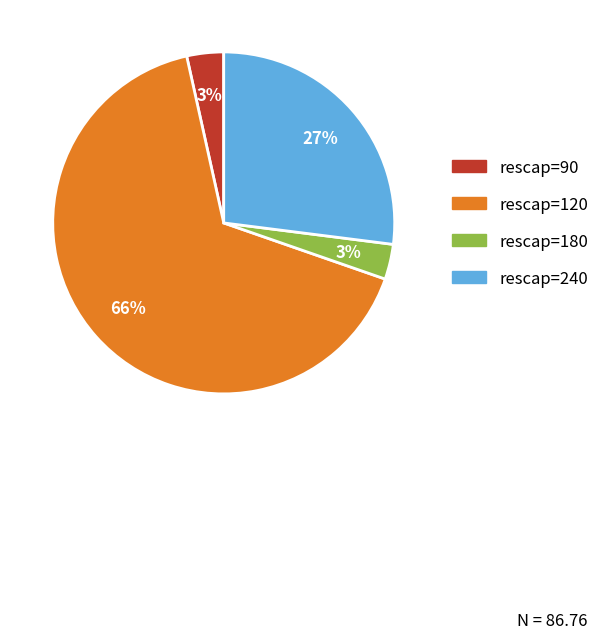

To the nearest percent, what is the average slice percentage?

25%